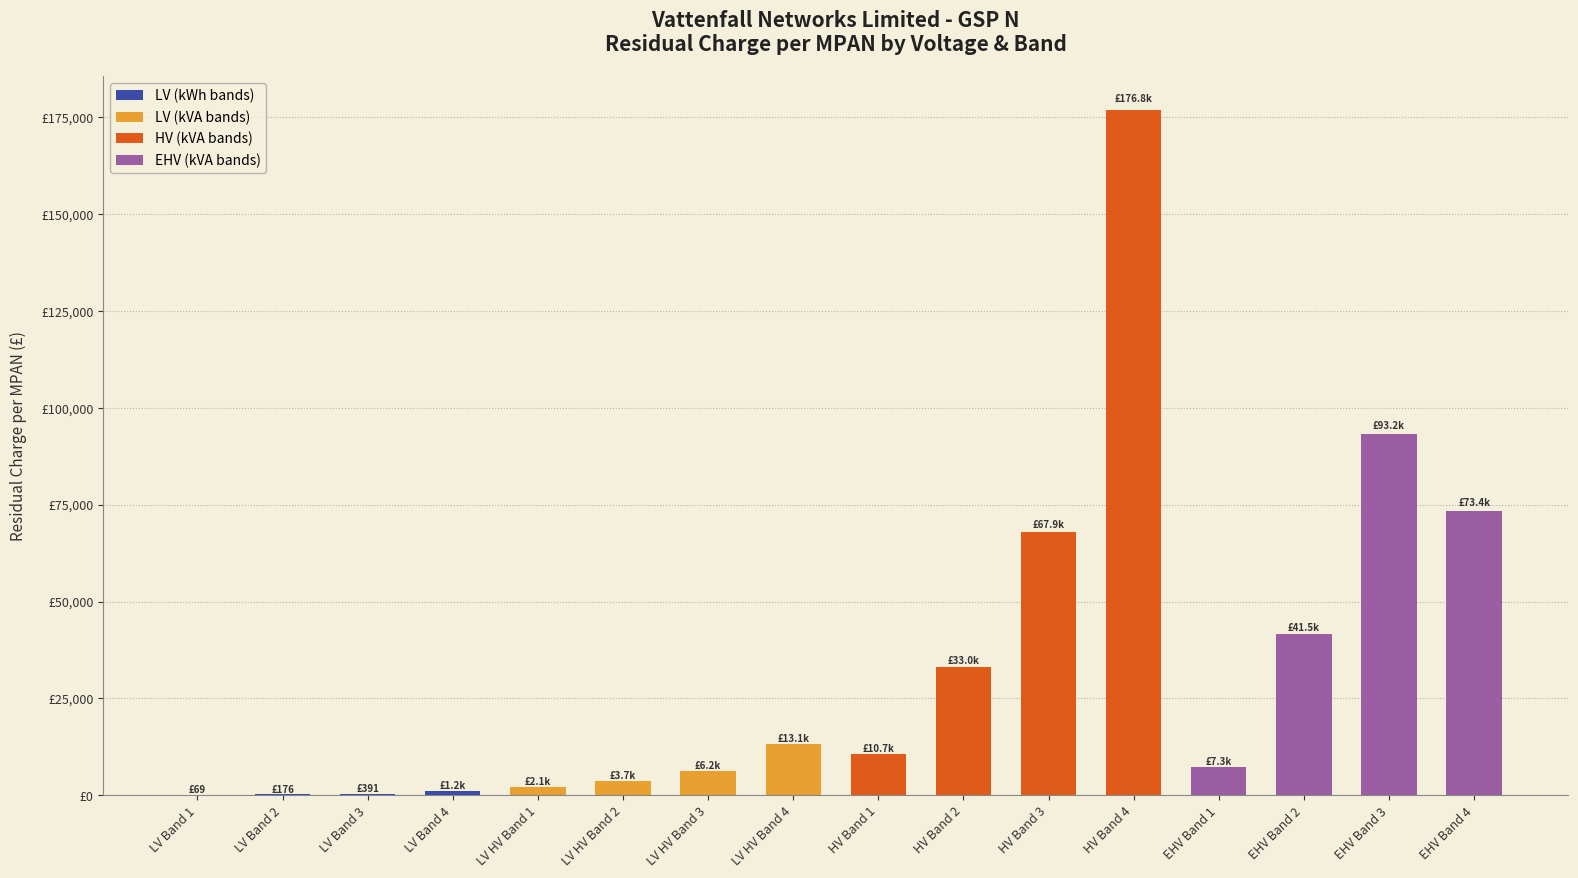

List the labels in order of value, largest first.

HV Band 4, EHV Band 3, EHV Band 4, HV Band 3, EHV Band 2, HV Band 2, LV HV Band 4, HV Band 1, EHV Band 1, LV HV Band 3, LV HV Band 2, LV HV Band 1, LV Band 4, LV Band 3, LV Band 2, LV Band 1